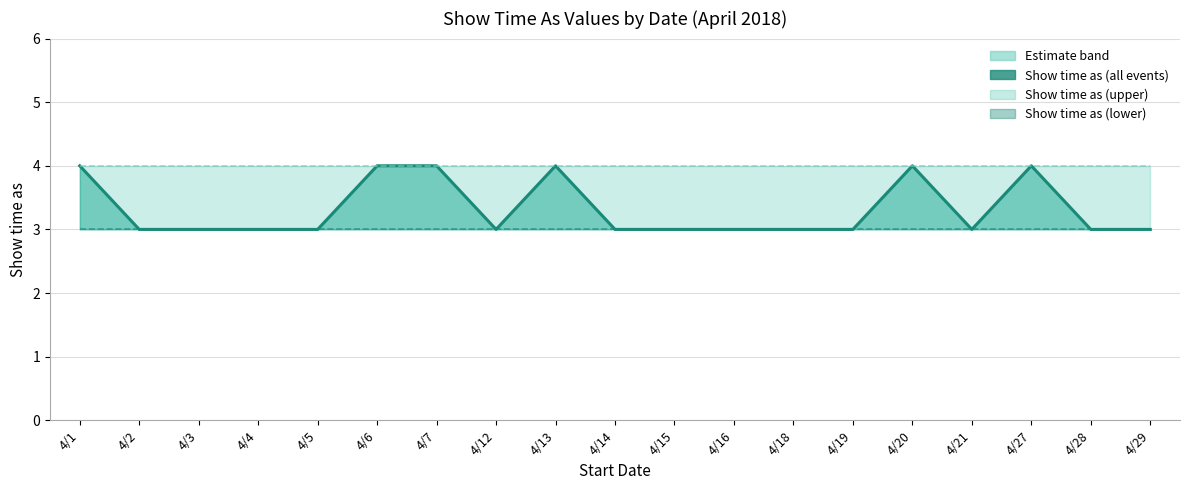

Is the value of Show time as (lower) at 4/29 greater than the value of Show time as (upper) at 4/27?

No